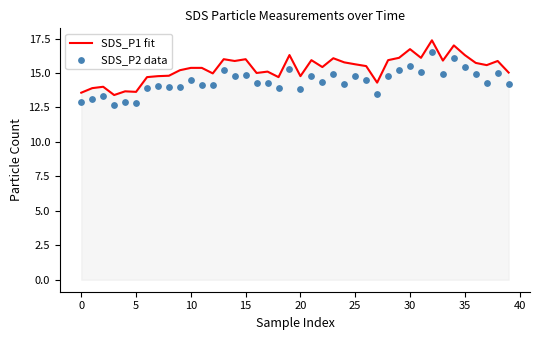

At how many categories does at least one series exceed 13?

40